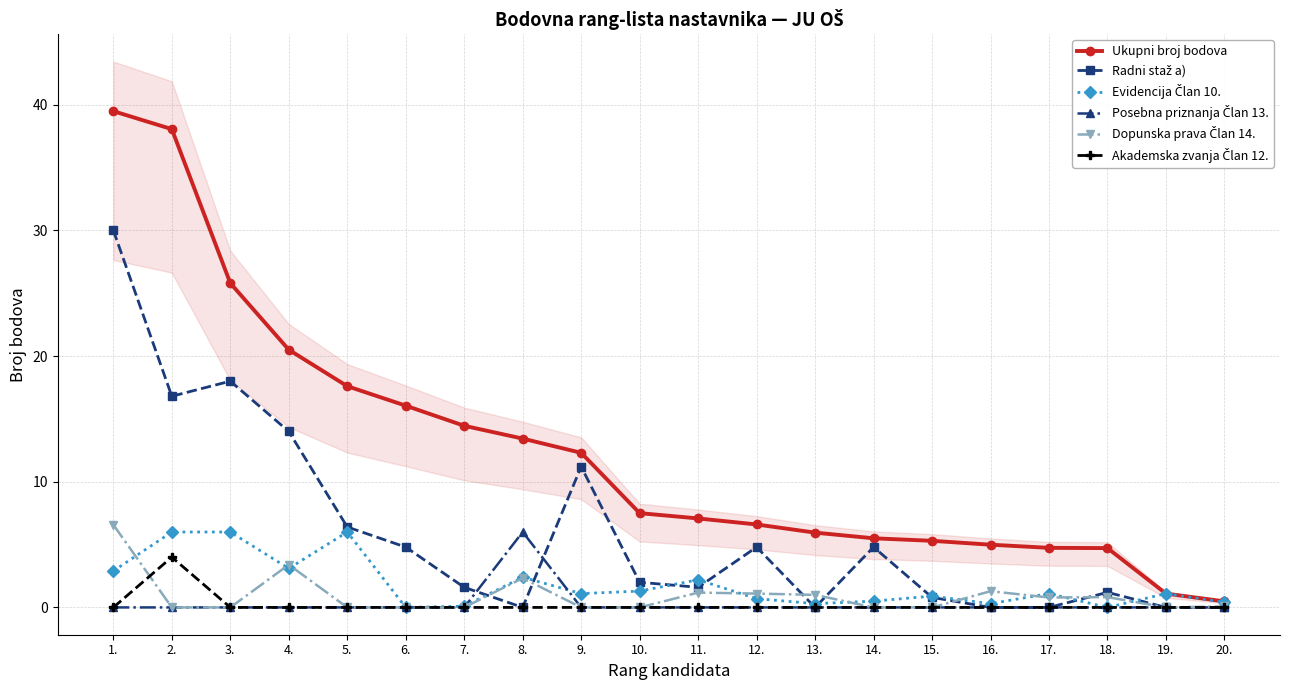

Is the value of Dopunska prava Član 14. at 16. greater than the value of Posebna priznanja Član 13. at 11.?

Yes